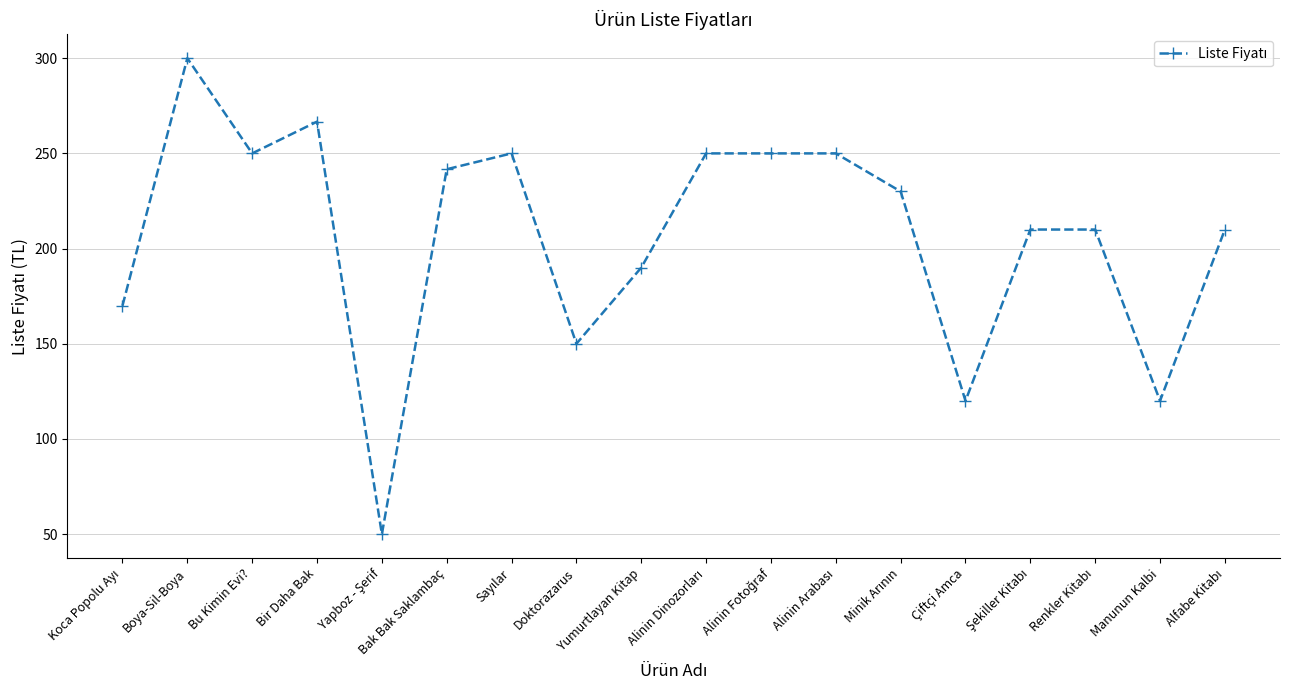

How many distinct data groups are displayed?

1